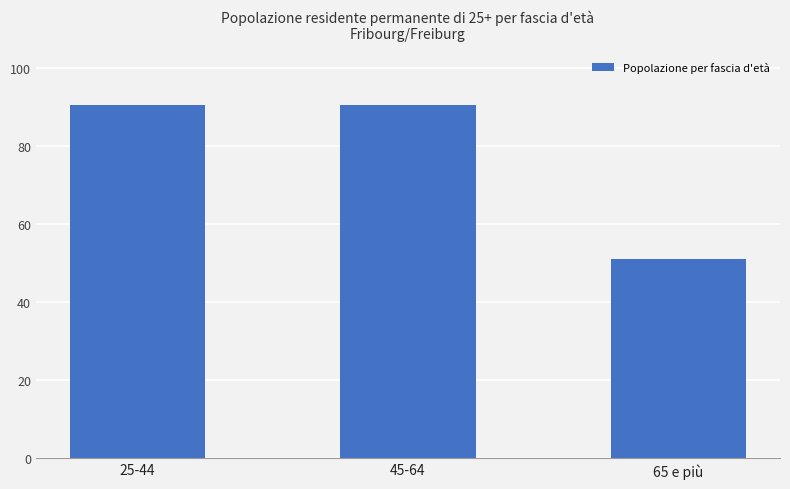

Approximately how many times larger is the value at 25-44 compared to 45-64?

1.0